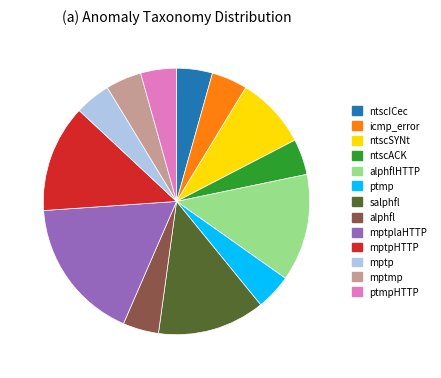

Does any single category account for the majority?

No